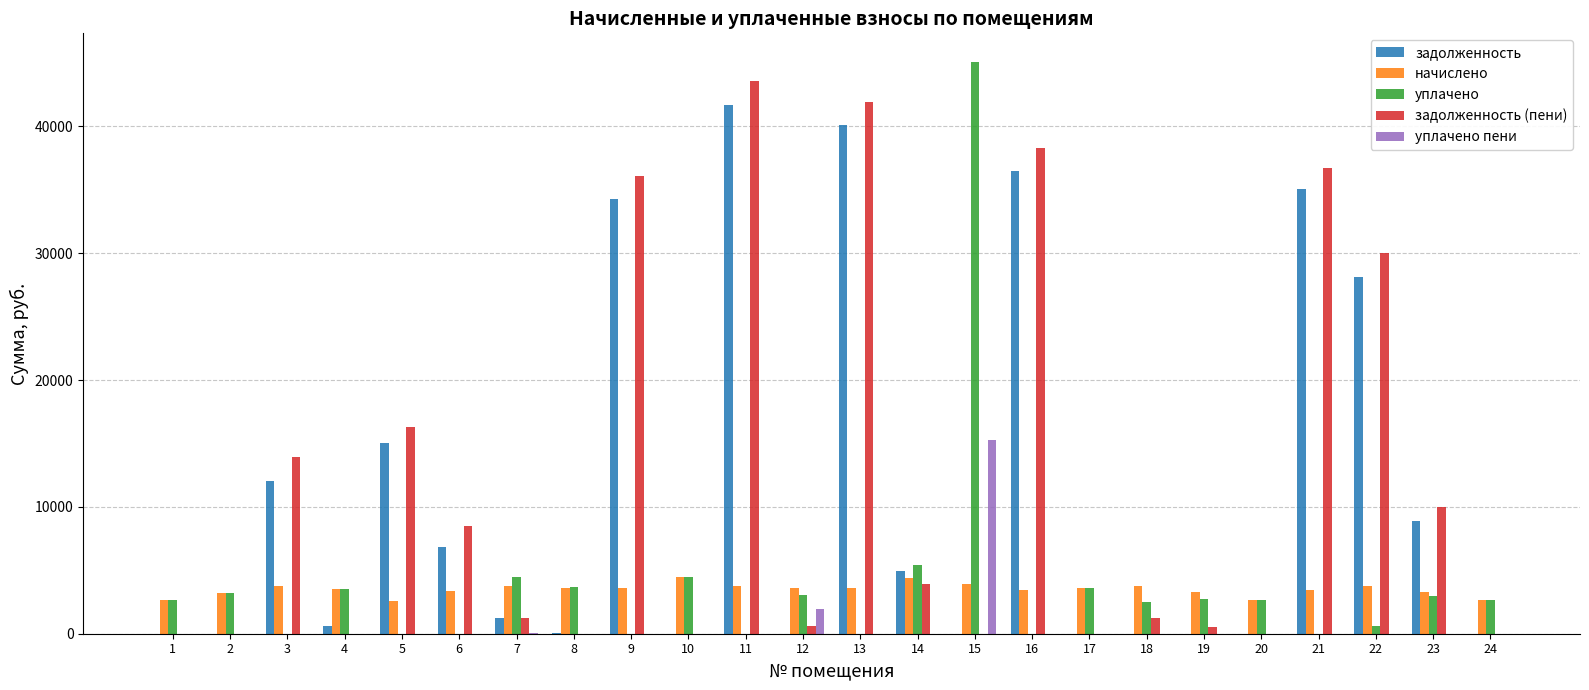

How many distinct data groups are displayed?

5